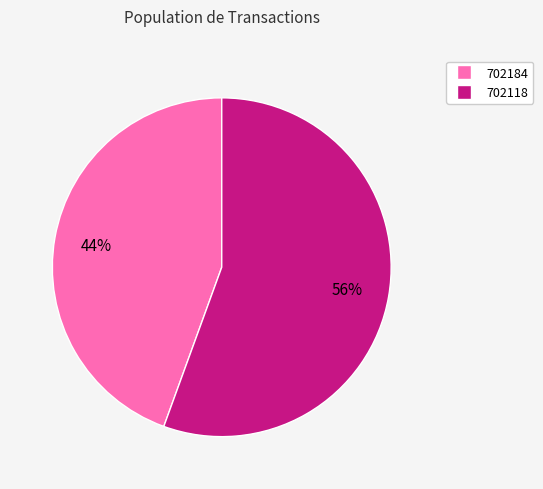

The 702118 slice represents 45% of the pie. True or false?

False